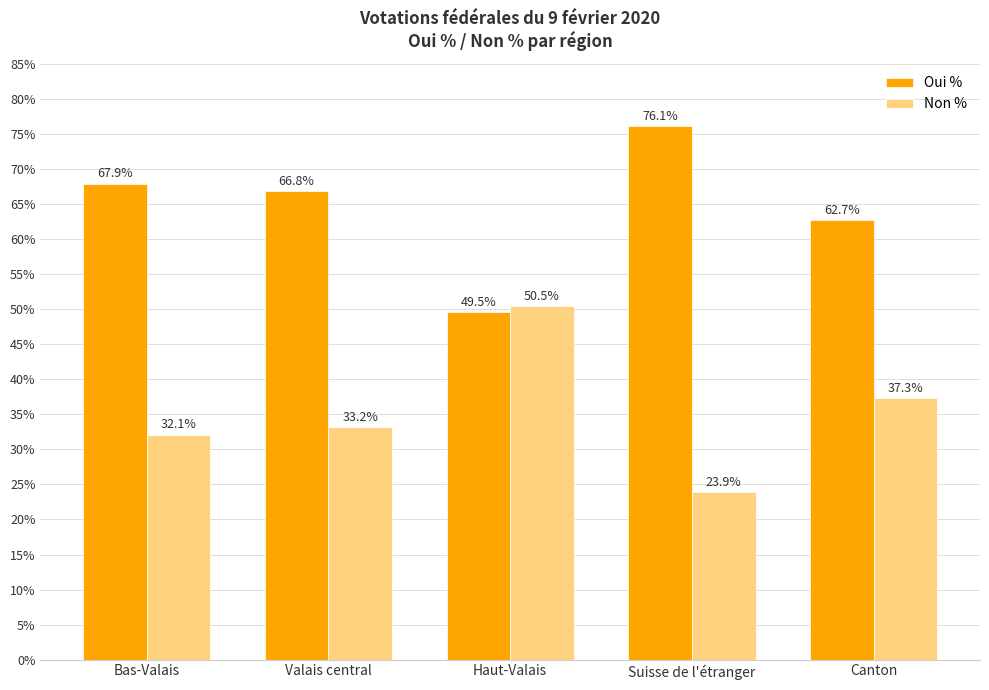

Reading left to right, transcribe all the data shown in this chart.

Oui %: Bas-Valais=67.9	Valais central=66.8	Haut-Valais=49.5	Suisse de l'étranger=76.1	Canton=62.7
Non %: Bas-Valais=32.1	Valais central=33.2	Haut-Valais=50.5	Suisse de l'étranger=23.9	Canton=37.3